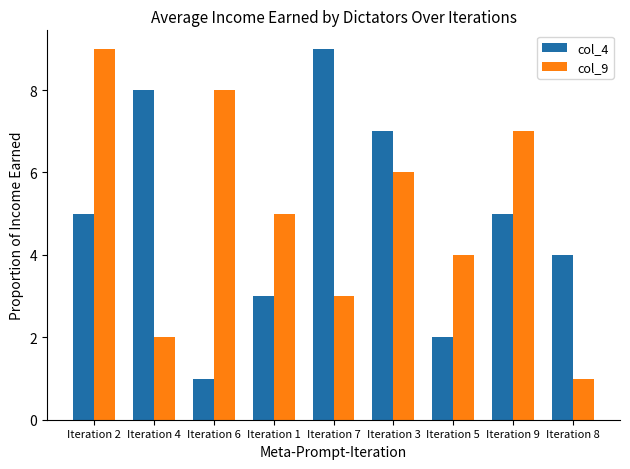

What is the sum of all col_4 values?

44